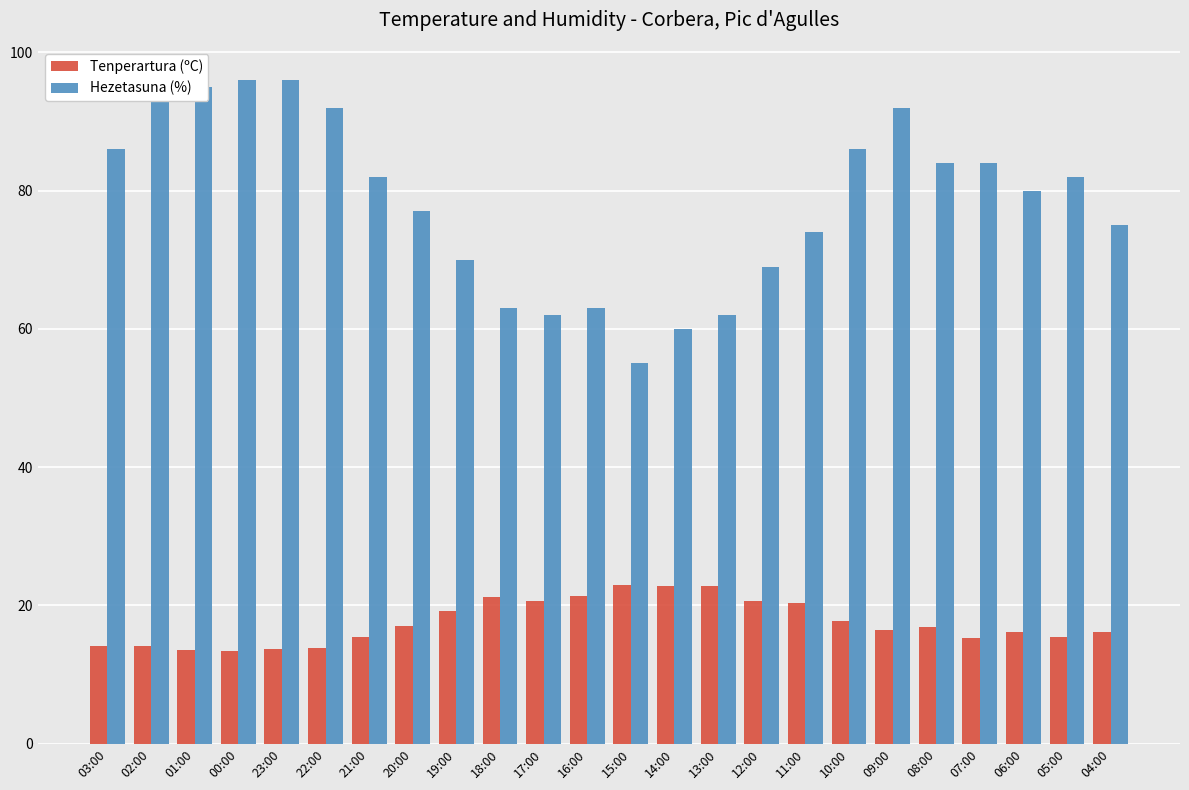

How many groups of bars are there?

24